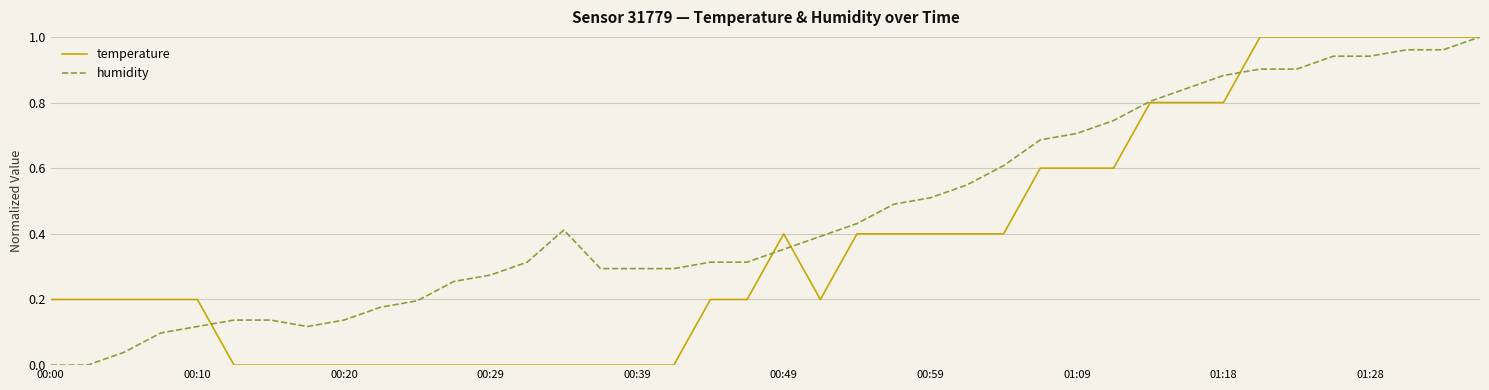

List the series in order of their overall mean, lowest first.

temperature, humidity